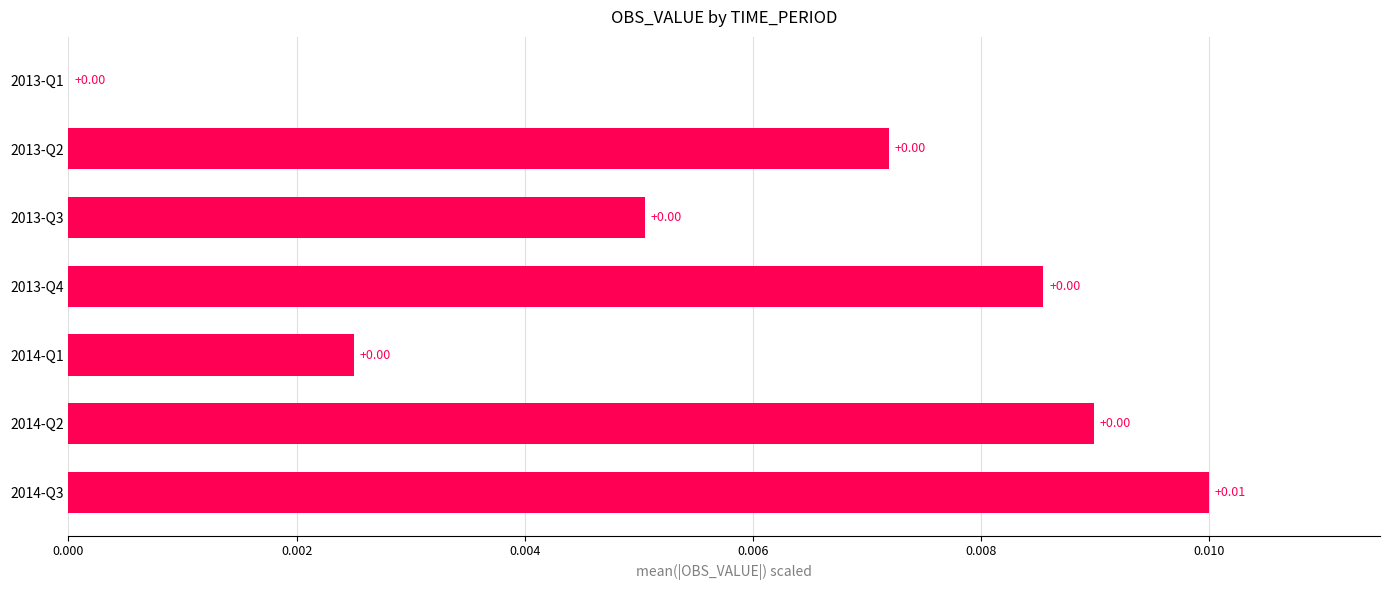

How many data points are above 0?

6